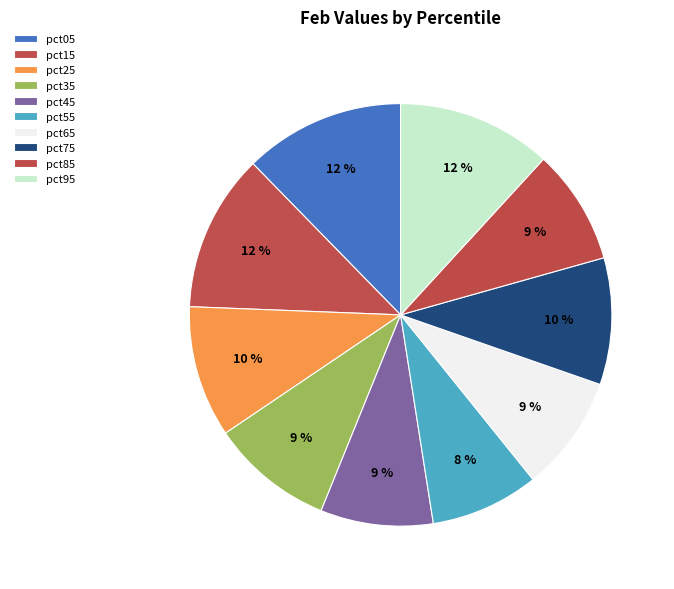

How many slices are in this pie chart?

10